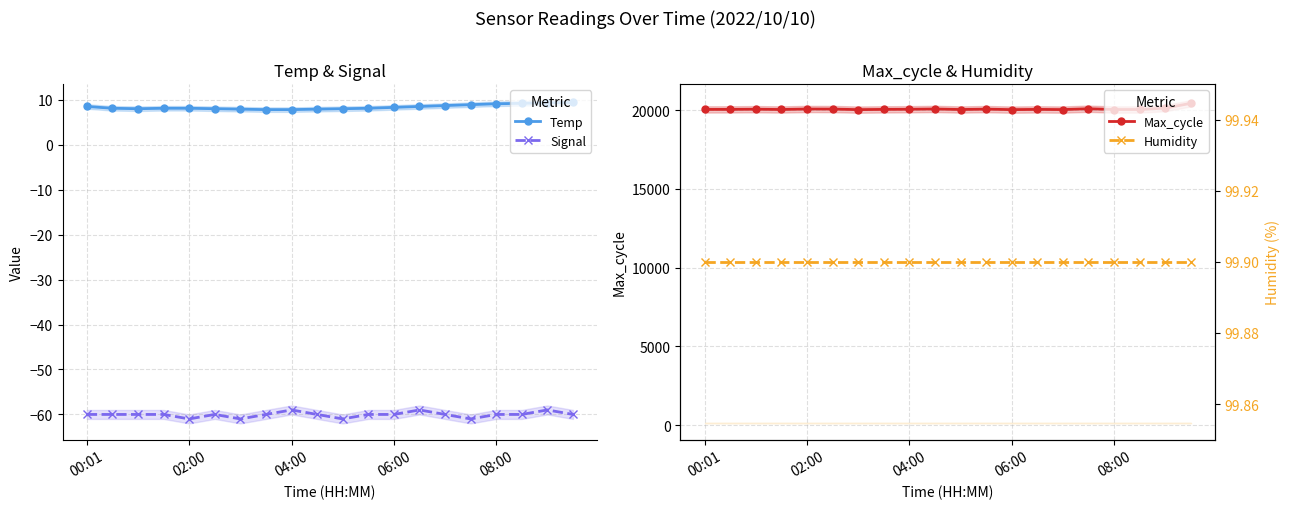

Does the chart display data point markers on the line(s)?

Yes